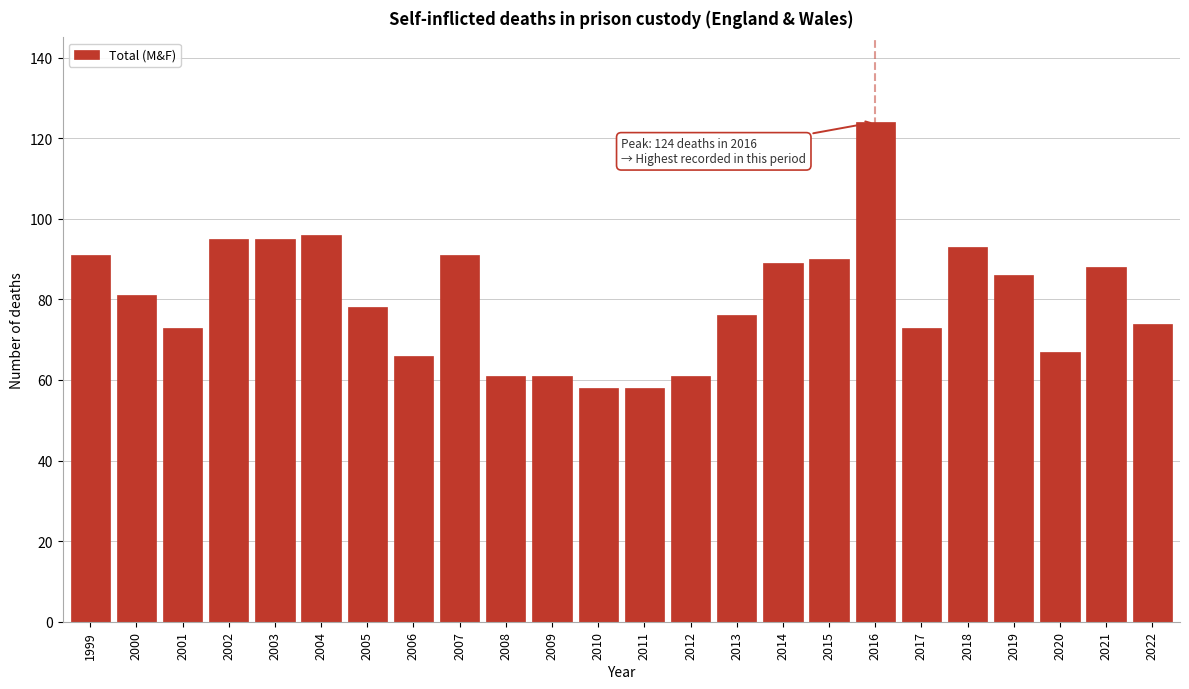

Reading right to left, extract all data points from this chart.

2022=74	2021=88	2020=67	2019=86	2018=93	2017=73	2016=124	2015=90	2014=89	2013=76	2012=61	2011=58	2010=58	2009=61	2008=61	2007=91	2006=66	2005=78	2004=96	2003=95	2002=95	2001=73	2000=81	1999=91